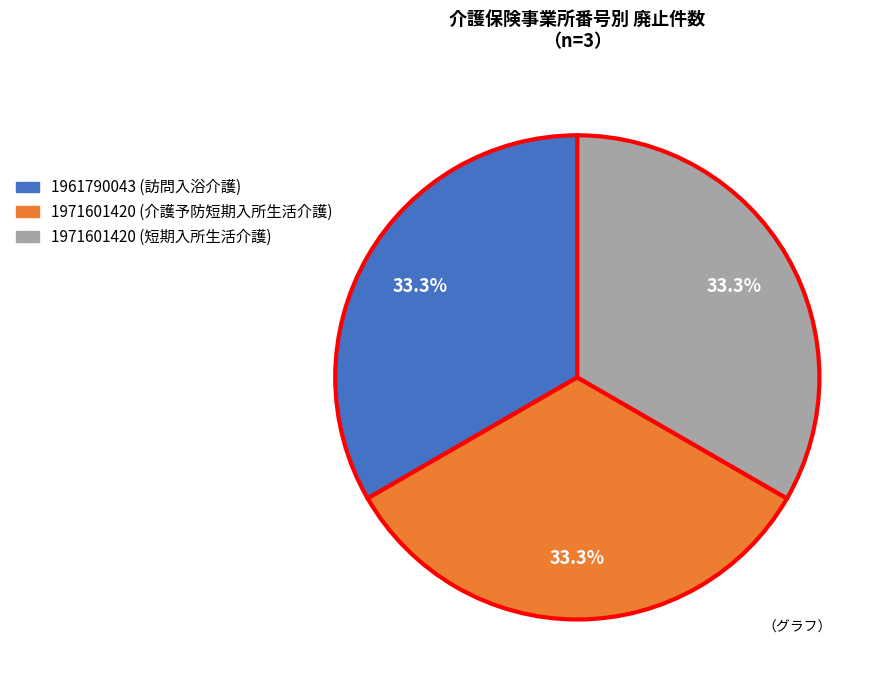

The 1971601420 (短期入所生活介護) slice represents 33% of the pie. True or false?

True